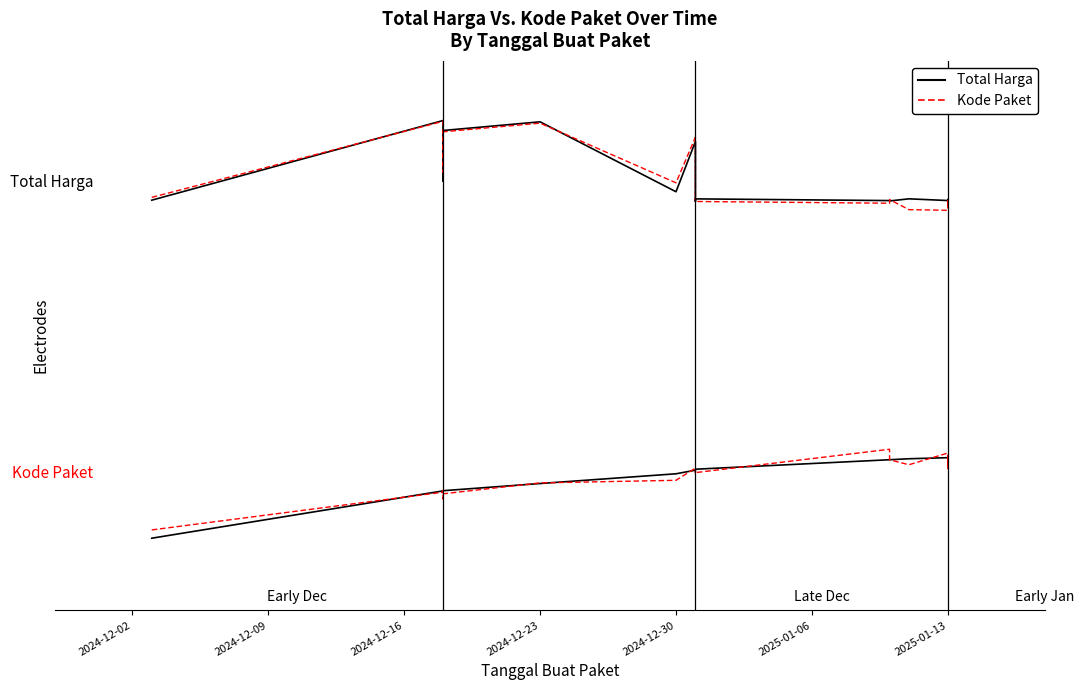

Which series has the largest total across all categories?

Total Harga